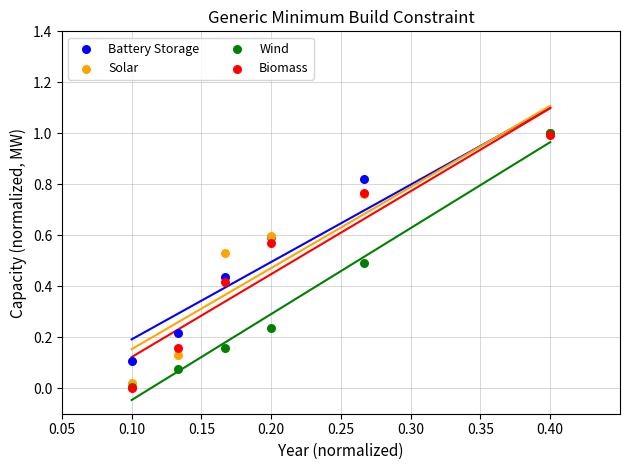

What are all the series names shown in the legend?

Battery Storage, Solar, Wind, Biomass